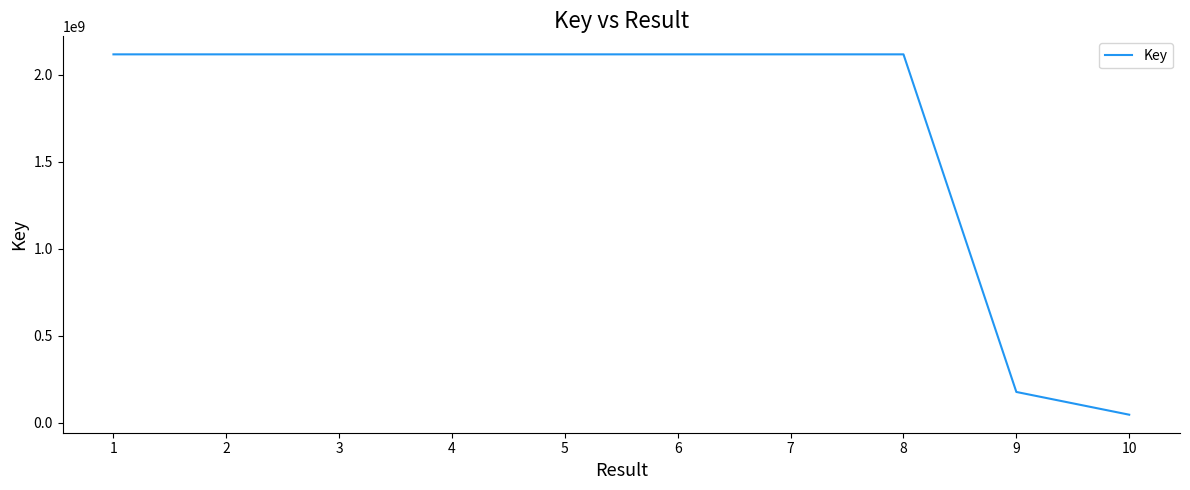

What is the sum of all values?

17167276830